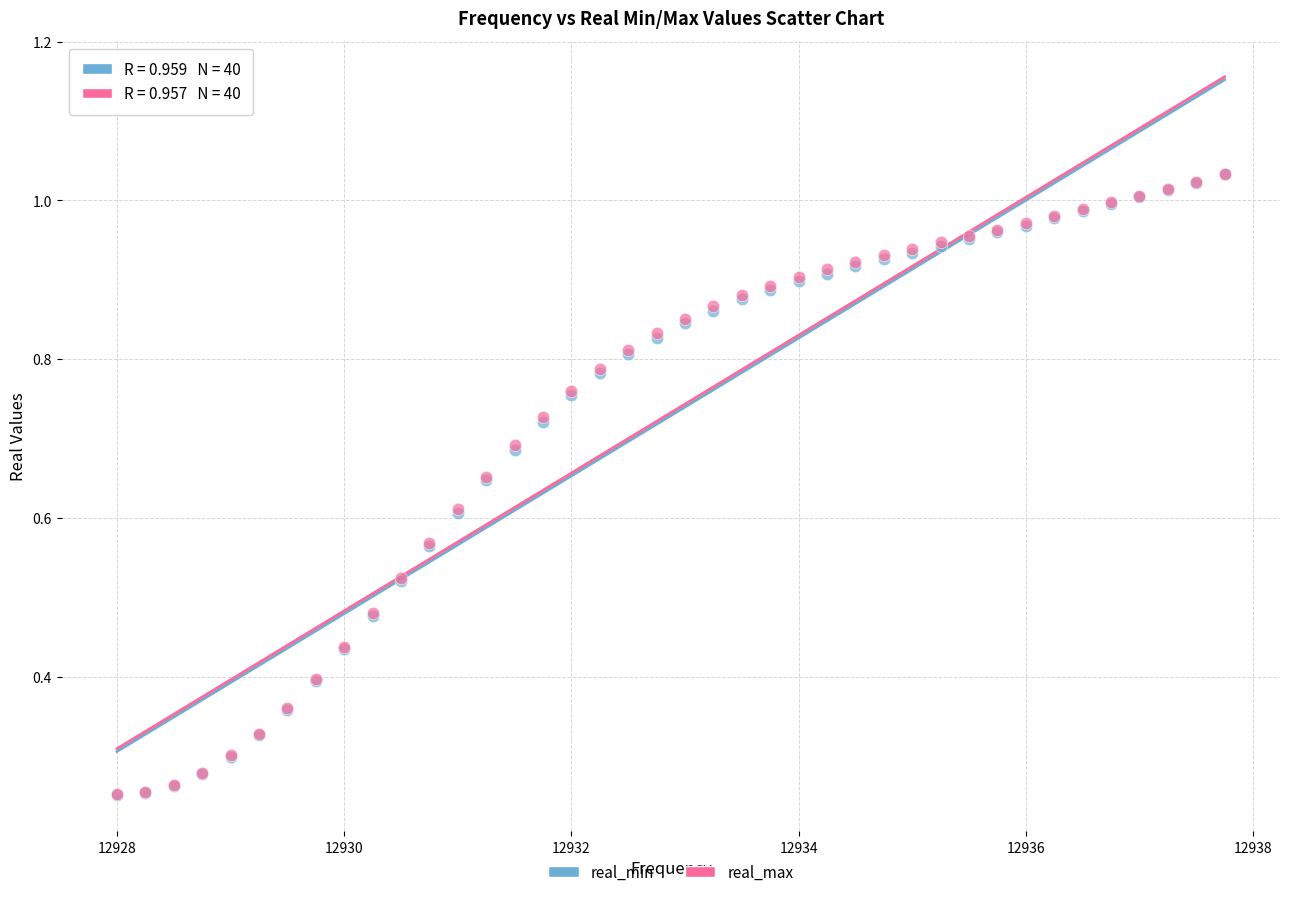

What are all the series names shown in the legend?

real_min, real_max